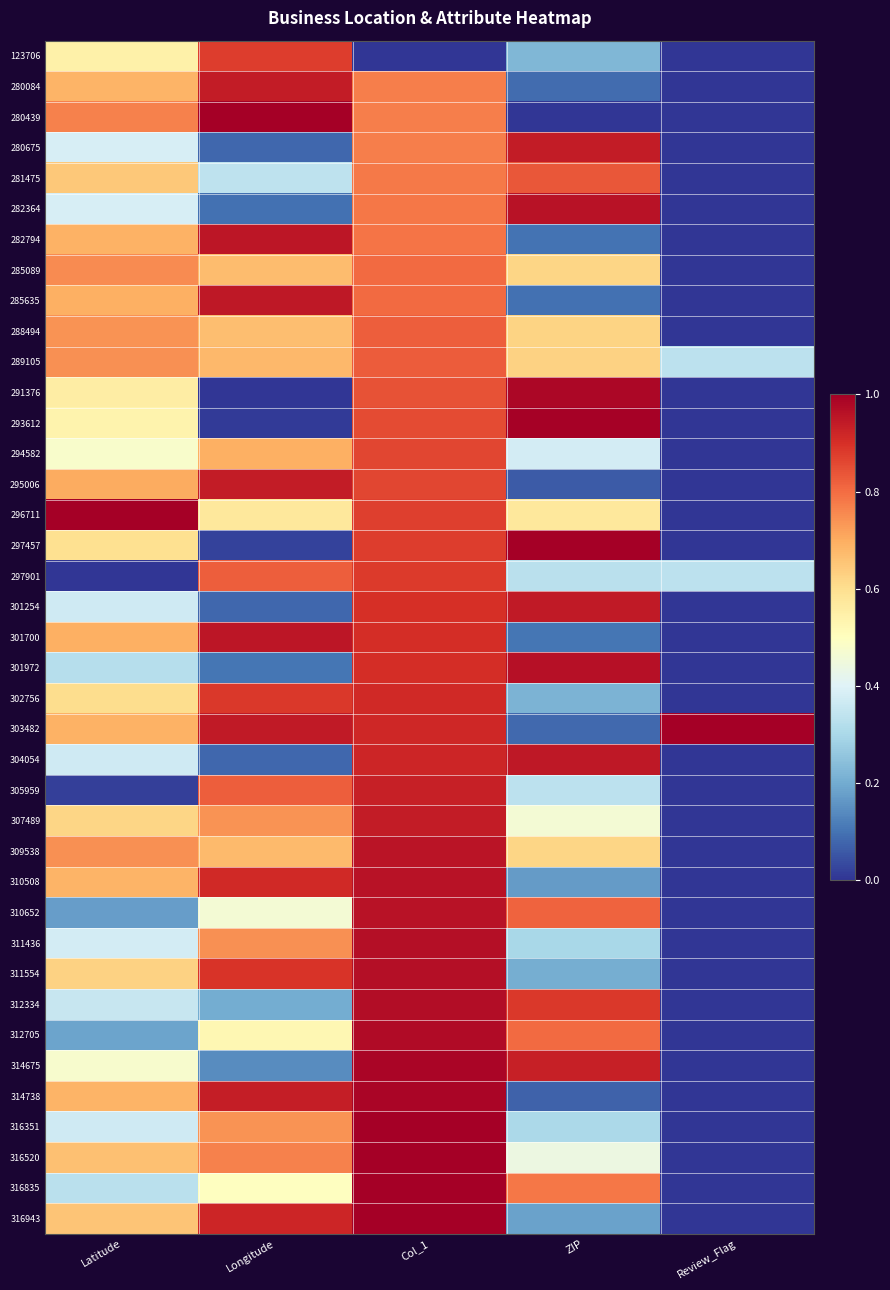

Between Review_Flag and Latitude, which is larger?

Latitude